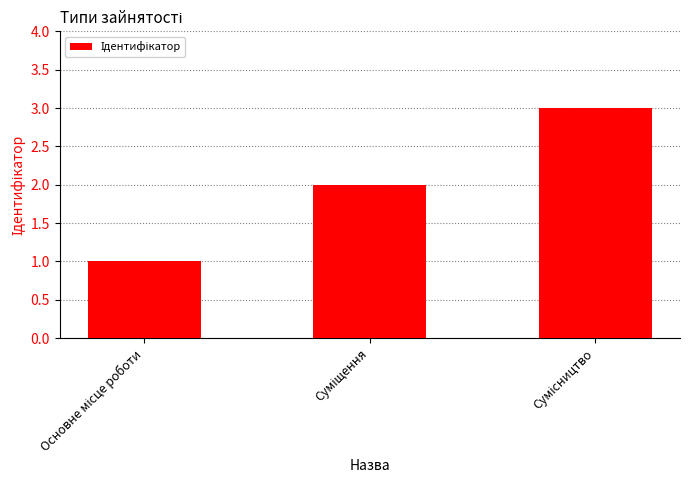

What is the maximum value shown in the chart?

3